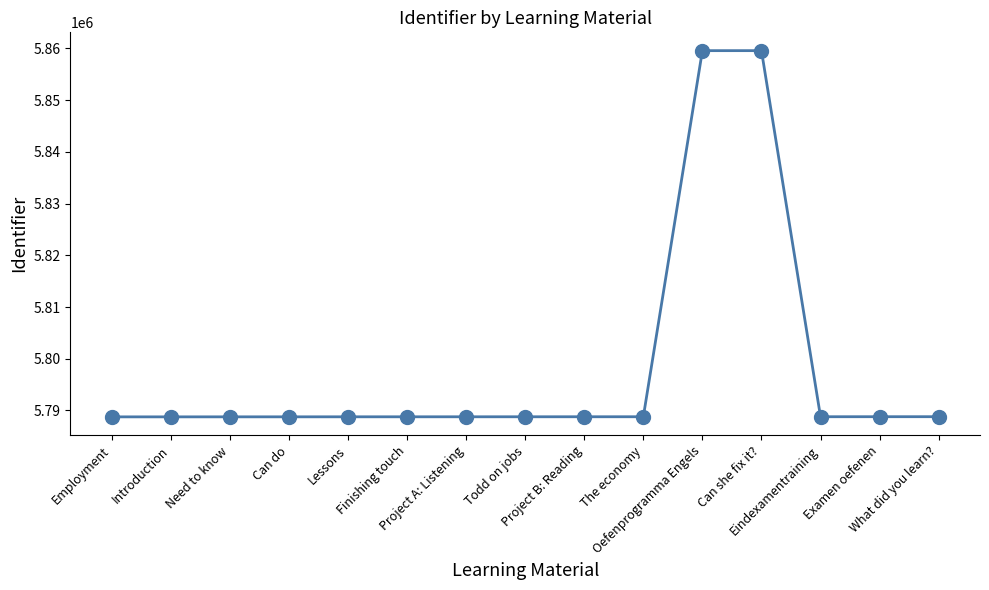

What is the greatest value displayed?

5859582